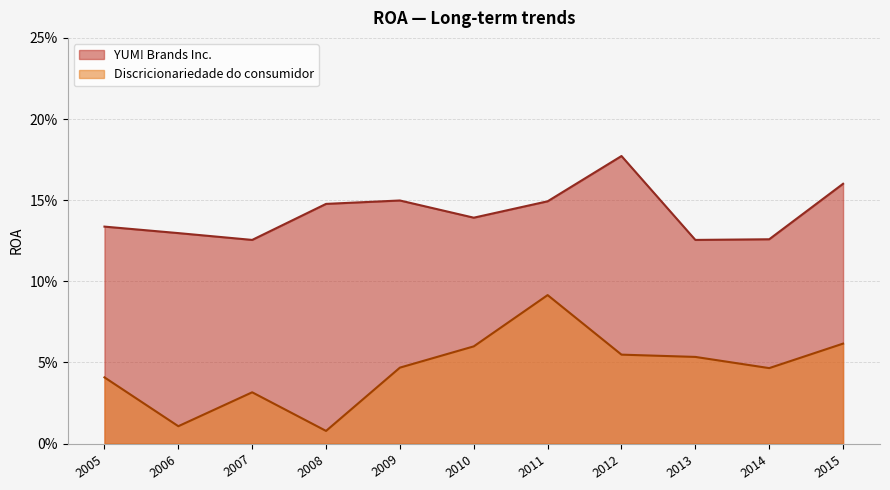

Reading right to left, what are all the values shown in this chart?

YUM! Brands Inc.: 2005=0.1	2006=0.1	2007=0.1	2008=0.1	2009=0.1	2010=0.1	2011=0.1	2012=0.2	2013=0.1	2014=0.1	2015=0.2
Discricionariedade do consumidor: 2005=0.0	2006=0.0	2007=0.0	2008=0.0	2009=0.0	2010=0.1	2011=0.1	2012=0.1	2013=0.1	2014=0.0	2015=0.1